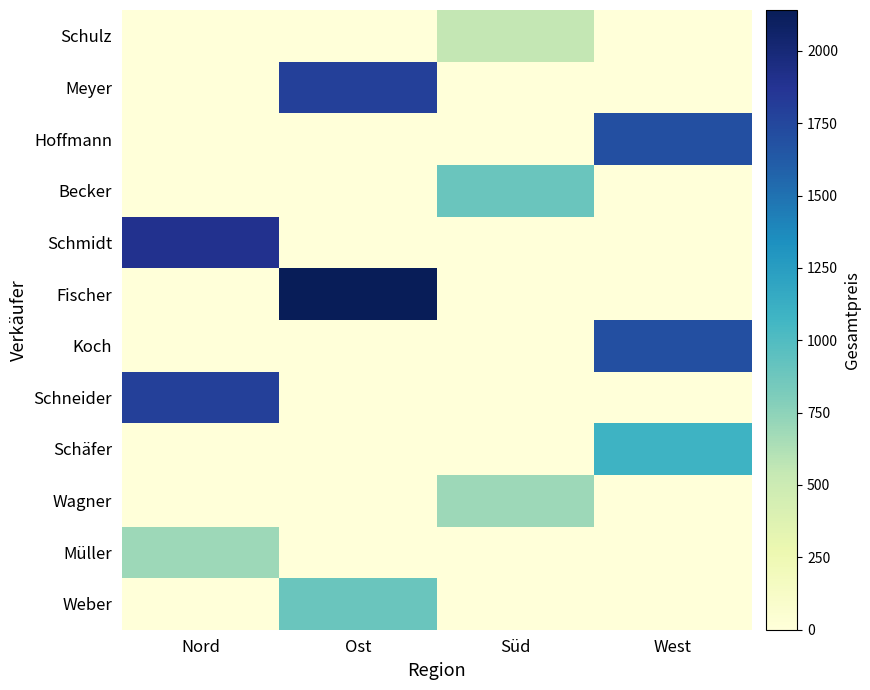

At Ost, list the series in order from largest to smallest.

Fischer, Meyer, Weber, Schulz, Hoffmann, Becker, Schmidt, Koch, Schneider, Schäfer, Wagner, Müller